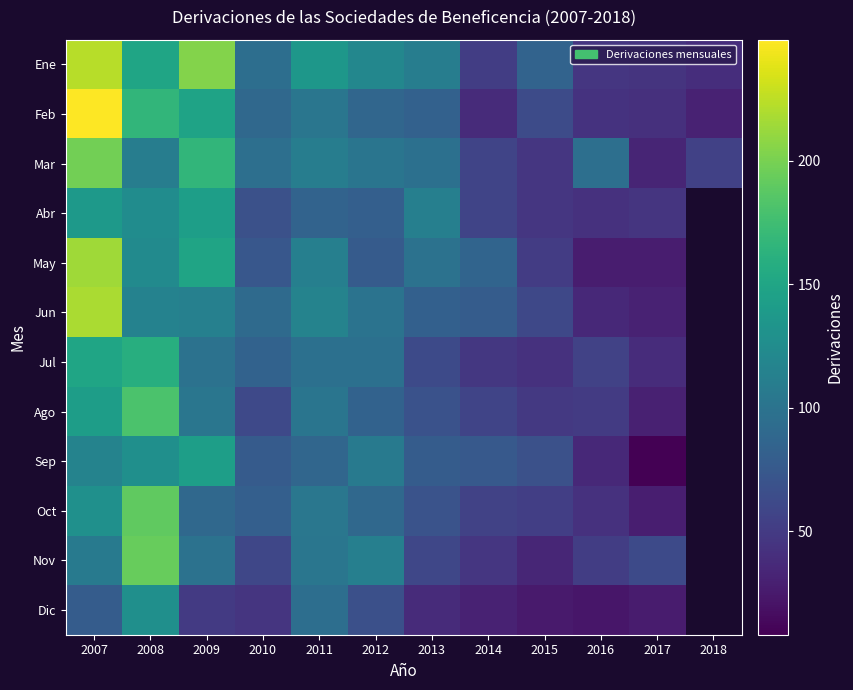

Rank the series by their maximum value, from lowest to highest.

Dic, Abr, Sep, Jul, Ago, Oct, Nov, Mar, May, Jun, Ene, Feb